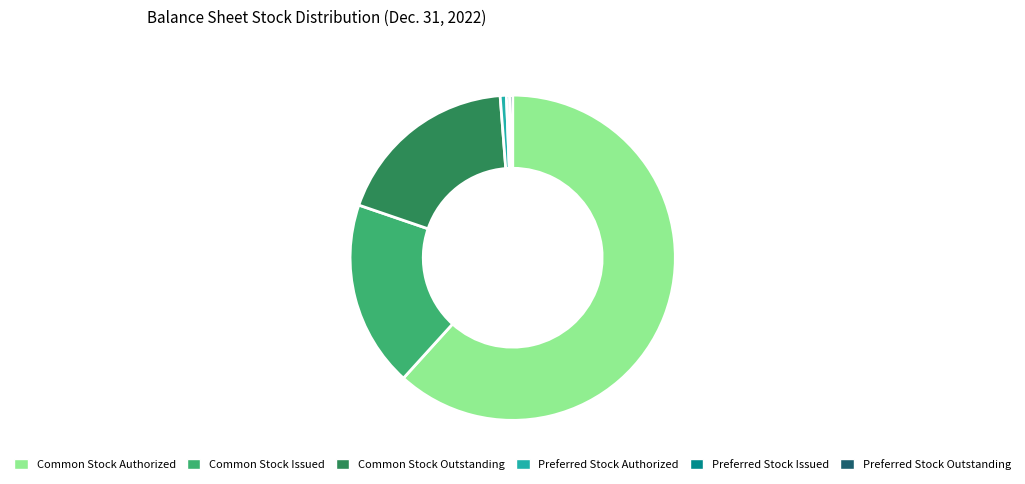

Which category has the biggest portion of the pie?

Common Stock Authorized